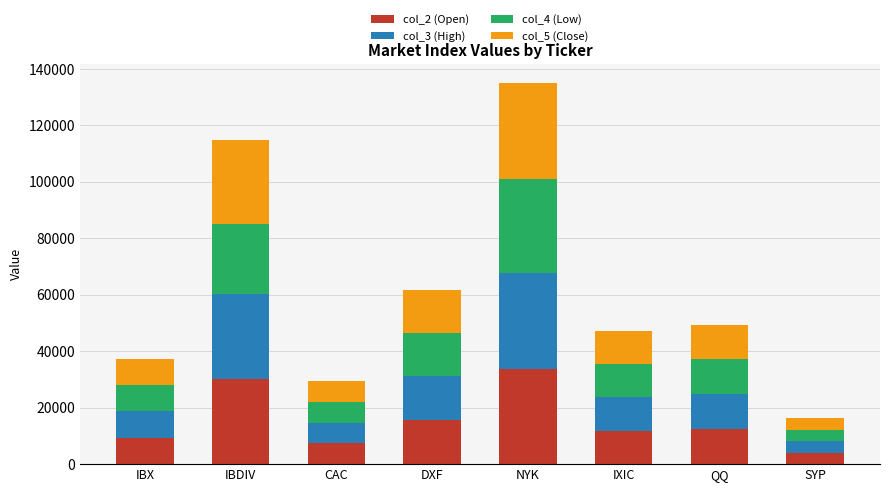

At which label is col_2 (Open) closest to 18893?

DXF